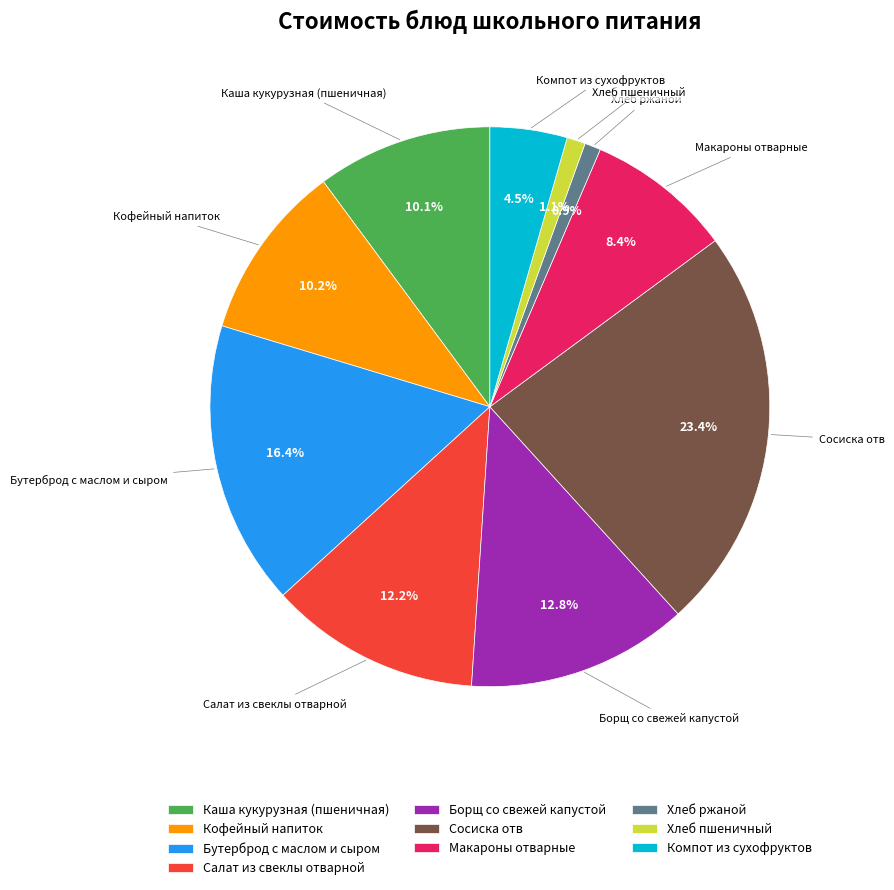

True or false: Бутерброд с маслом и сыром accounts for 6% of the total.

False